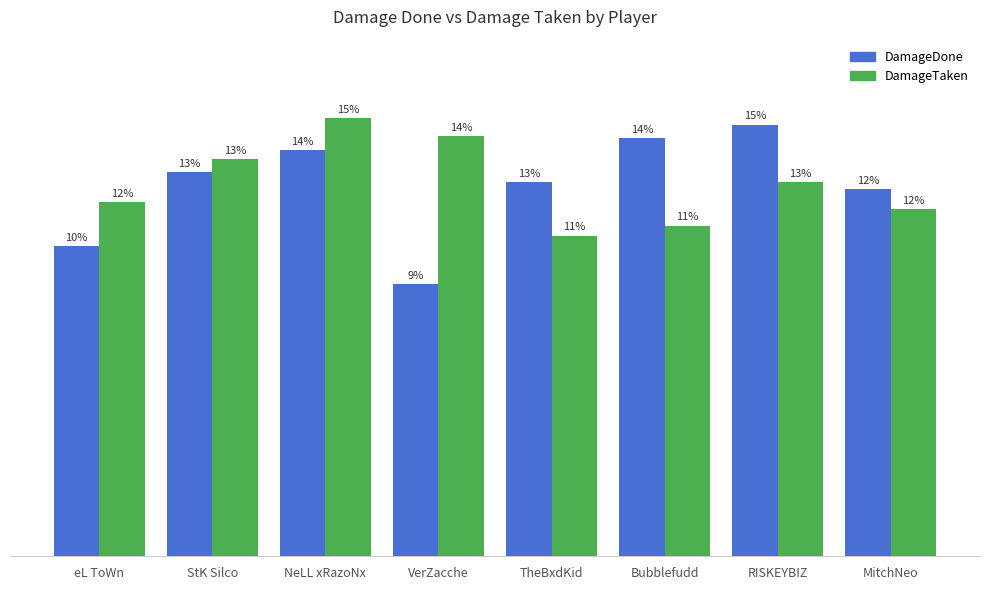

Which label corresponds to the smallest value in the chart?

VerZacche